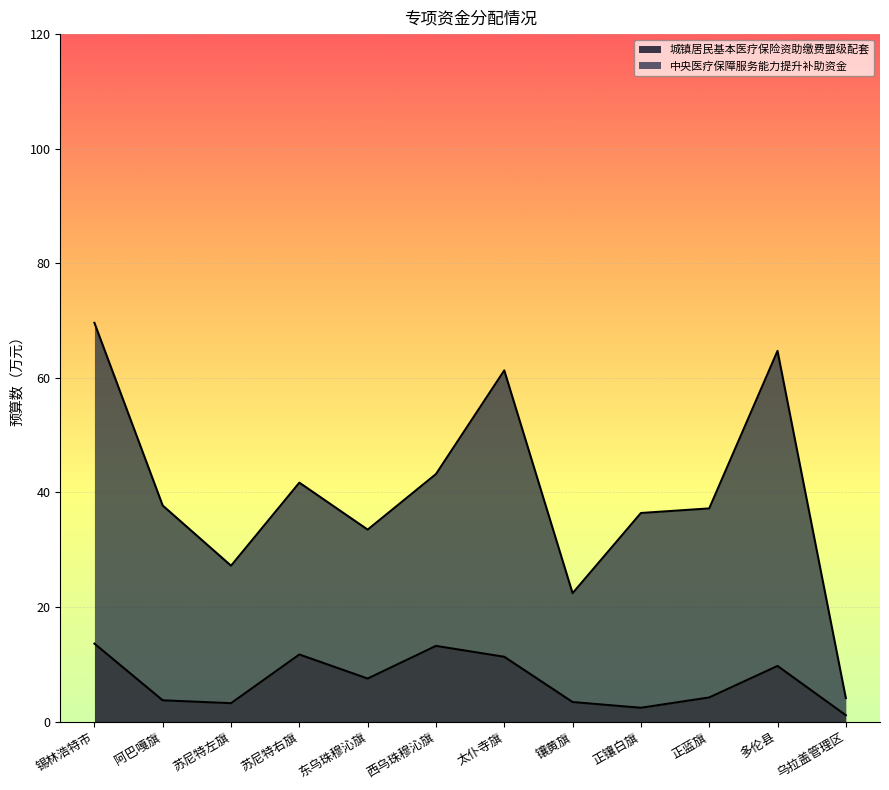

True or false: 城镇居民基本医疗保险资助缴费盟级配套 and 中央医疗保障服务能力提升补助资金 intersect in this chart.

False